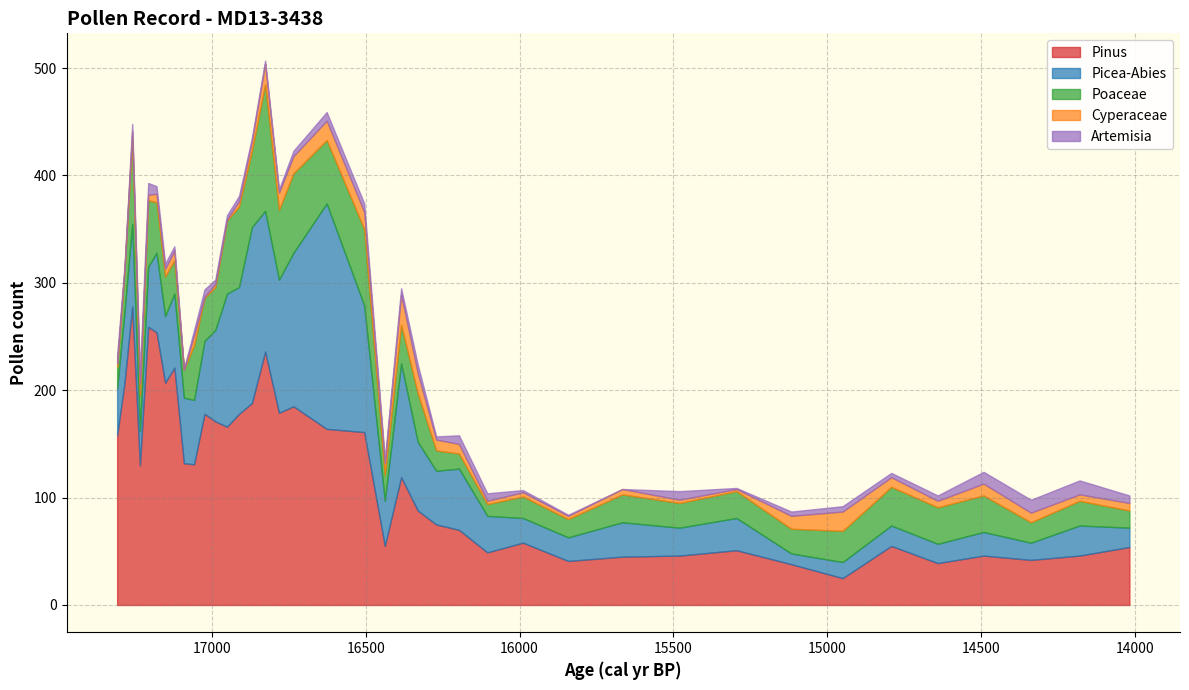

At which category does the chart reach its peak across all series?

38